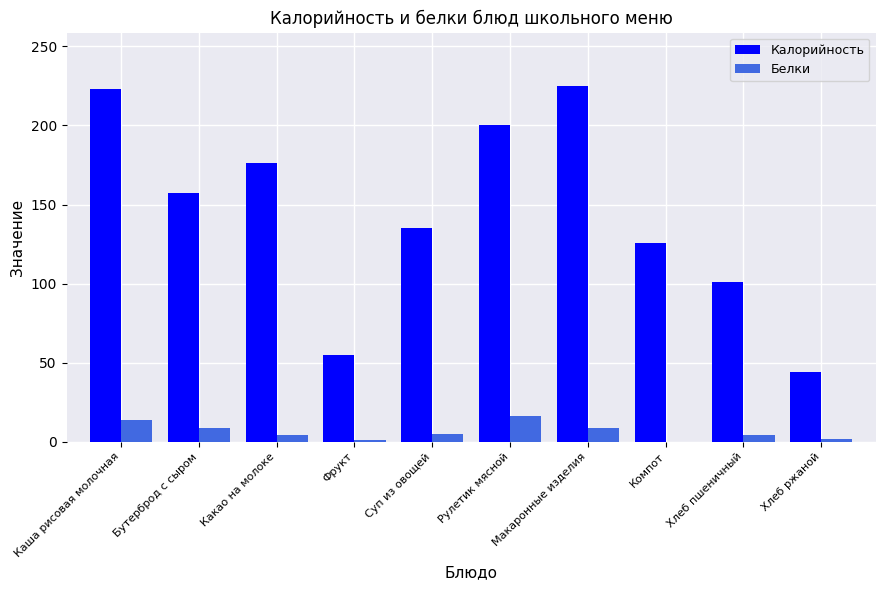

What is the greatest value displayed?

225